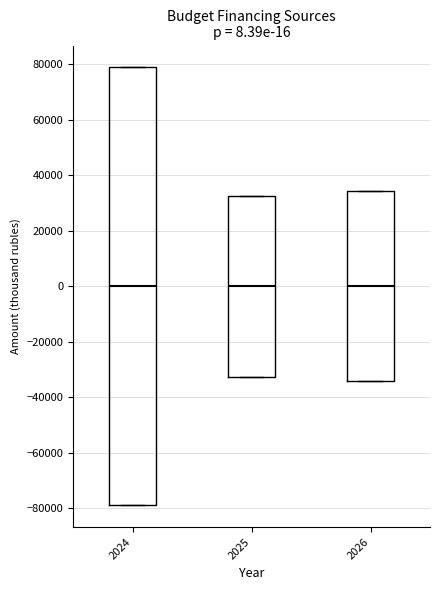

Comparing the boxes themselves (not the whiskers), which one is the tallest?

2024